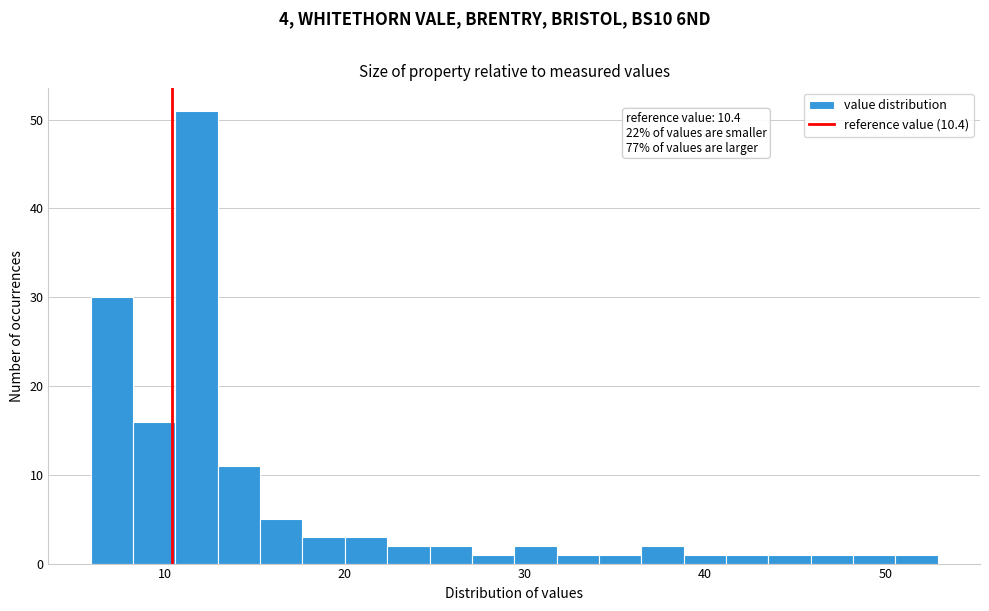

Read against the x-axis, roughly where is the centre of the tallest bar?

12